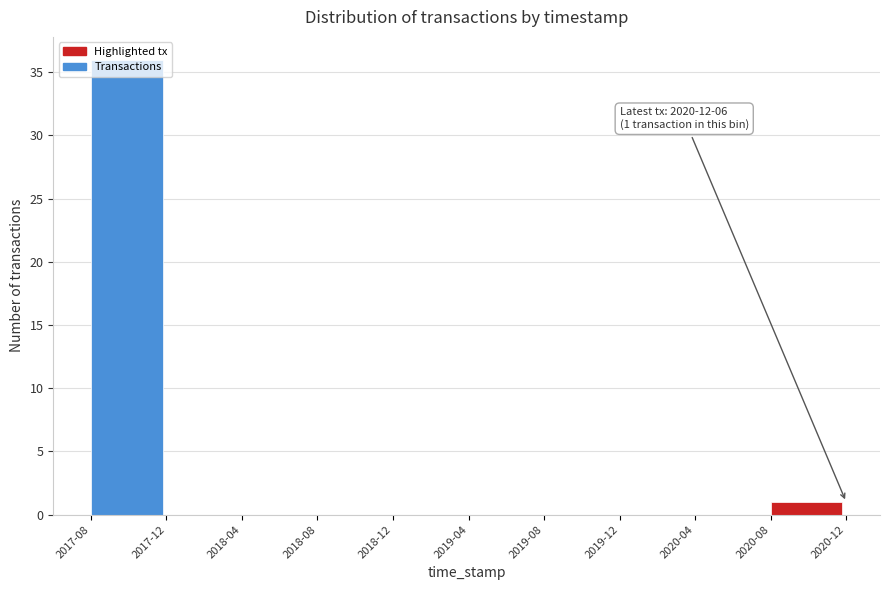

At which category does the chart reach its peak across all series?

2017-08